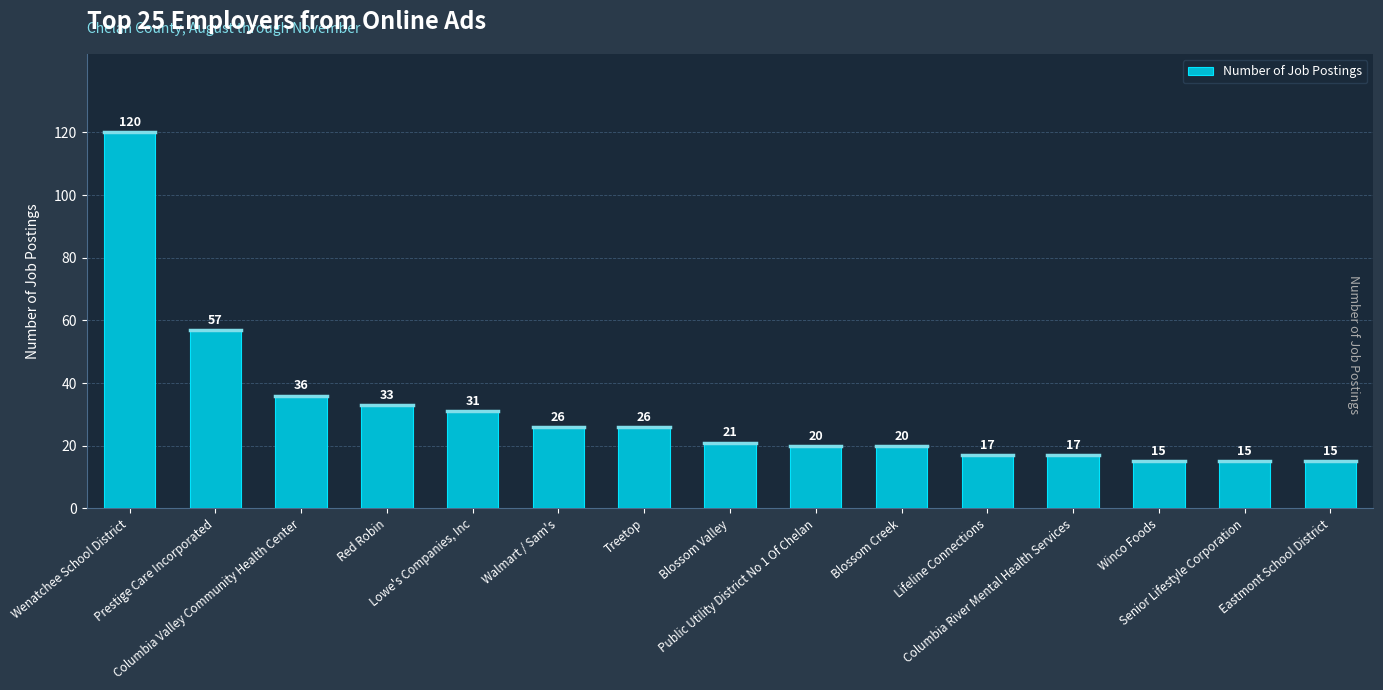

What is the difference between the second highest and second lowest values?

42